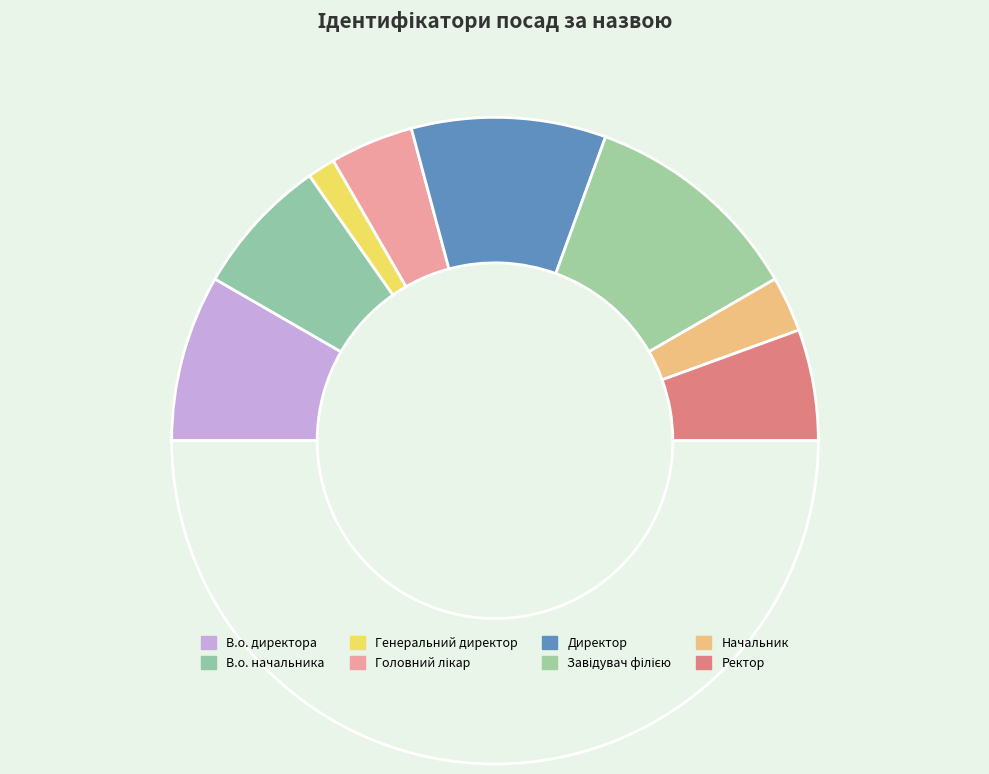

How many segments does this pie chart have?

9